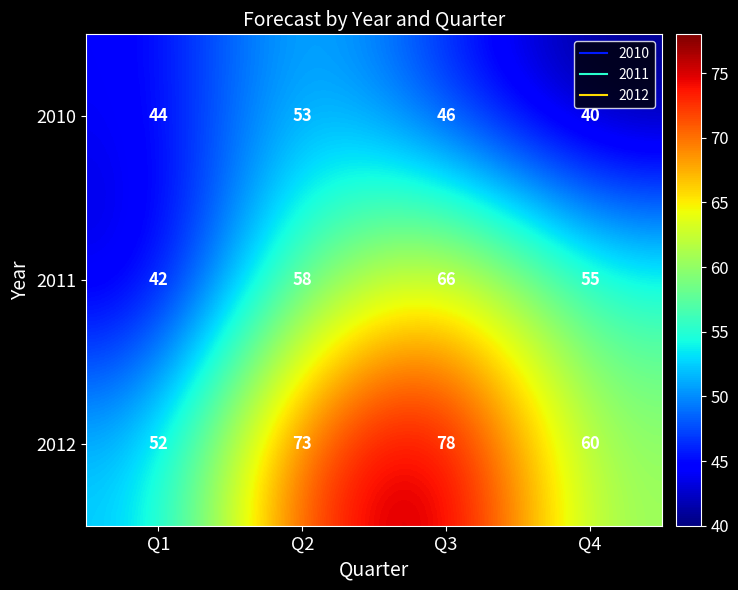

At which category is the sum across all series the highest?

Q3